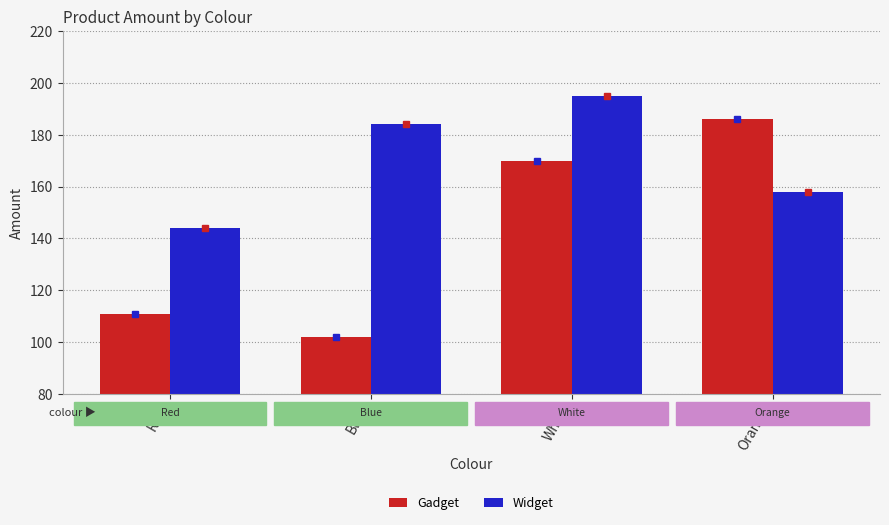

What is the label of the 3rd bar from the left?

White